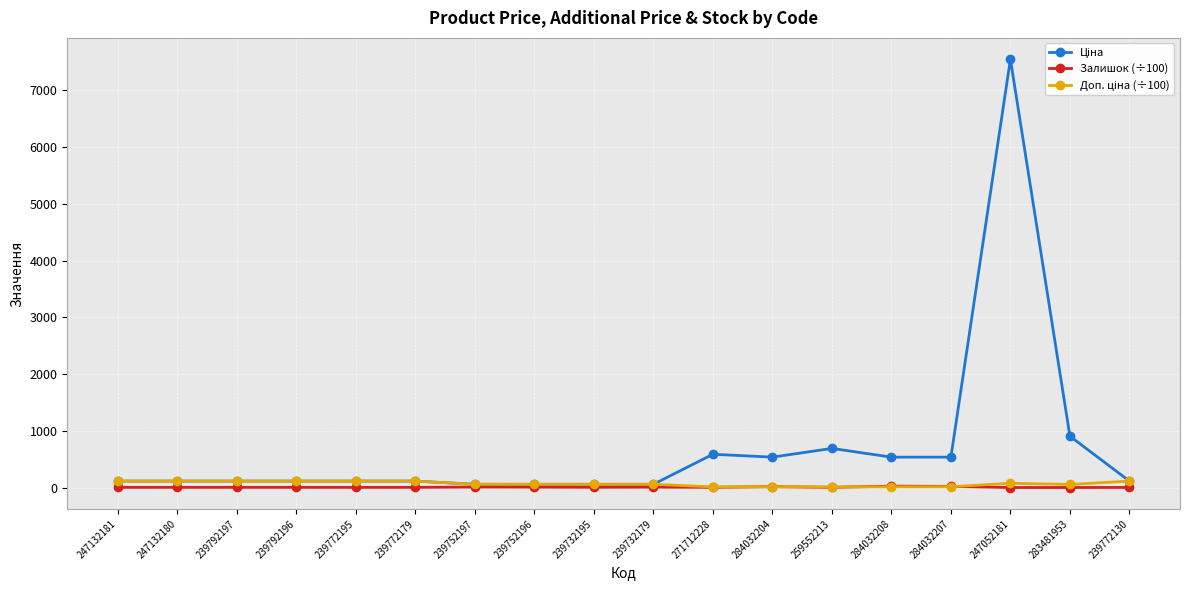

True or false: Залишок (÷100) has more than 2 points higher than both neighbors.

True